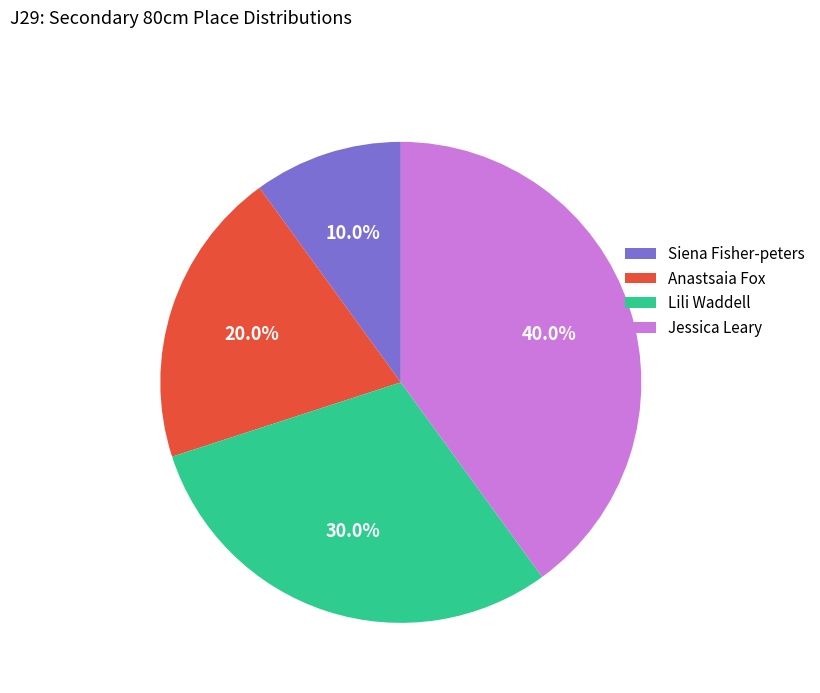

To the nearest percent, what portion does Siena Fisher-peters represent?

10%